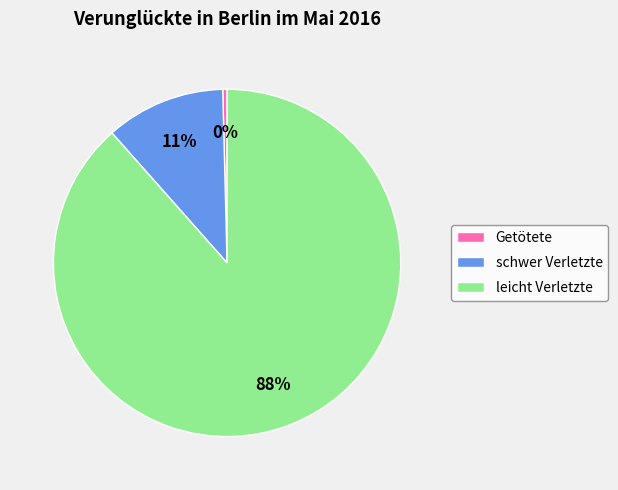

What is the largest slice in the pie chart?

leicht Verletzte